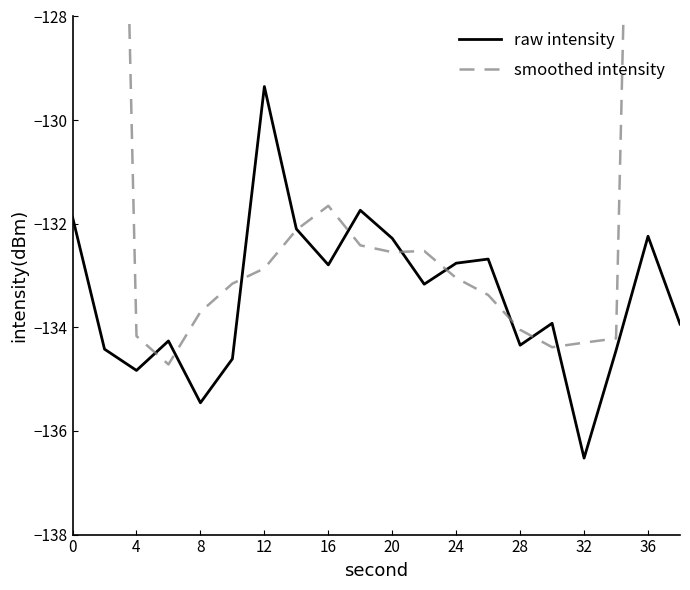

Does the chart display data point markers on the line(s)?

No